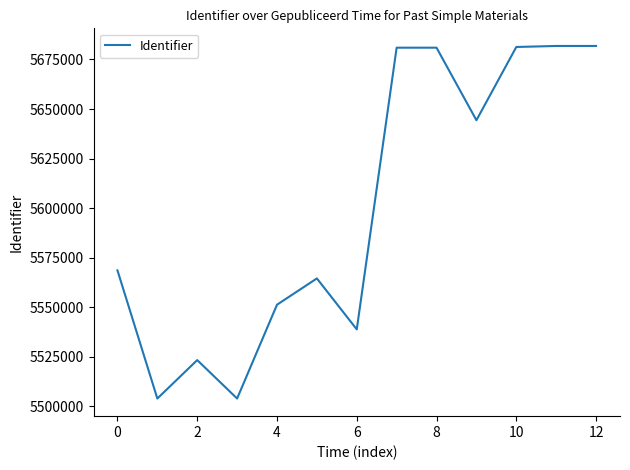

What is the maximum value shown in the chart?

5681804